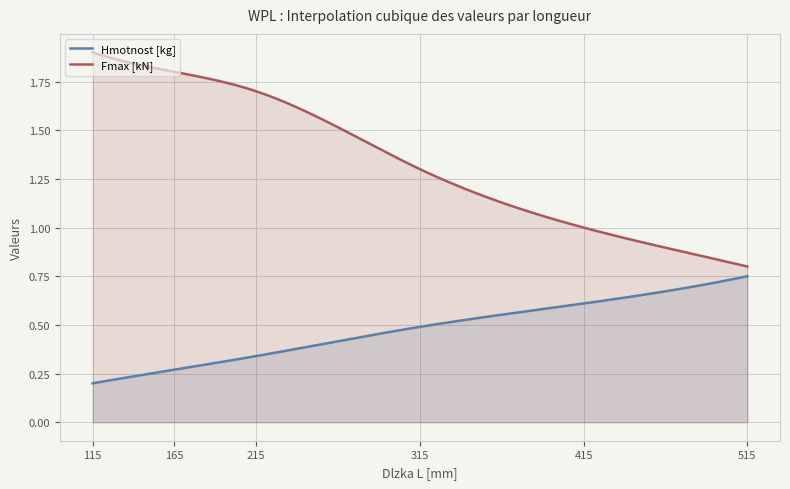

True or false: Hmotnost [kg] and Fmax [kN] intersect in this chart.

False